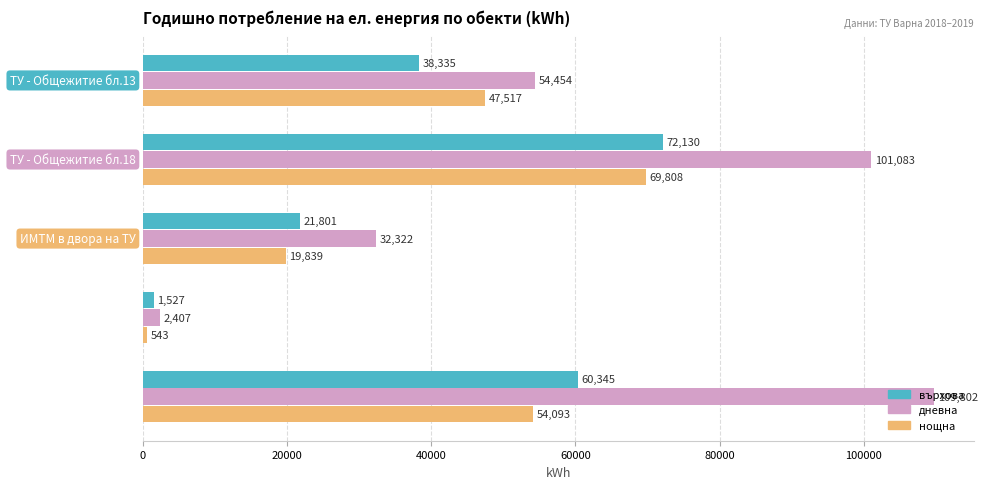

What is the highest value of the върхова series?

72130.5